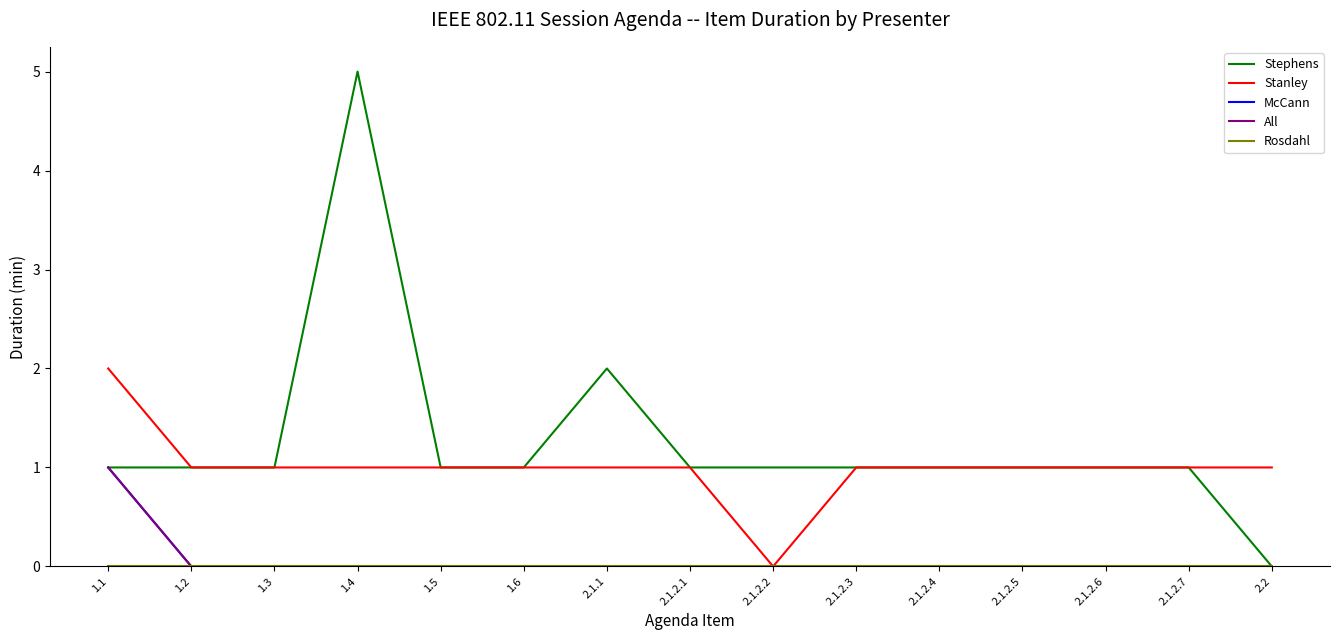

Which series has the largest total across all categories?

Stephens